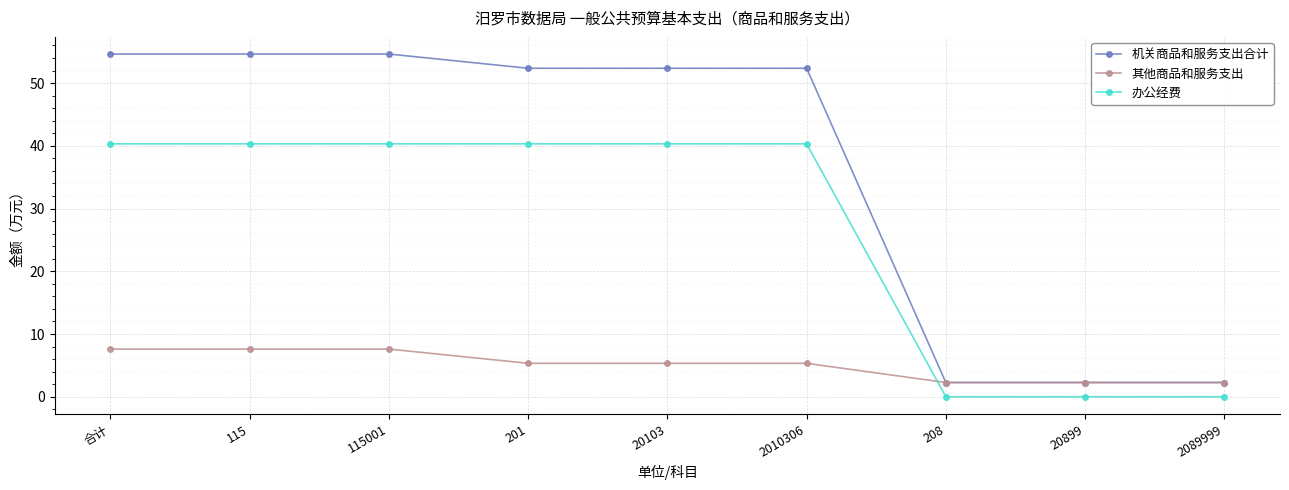

Which series changed the most between 201 and 208?

机关商品和服务支出合计